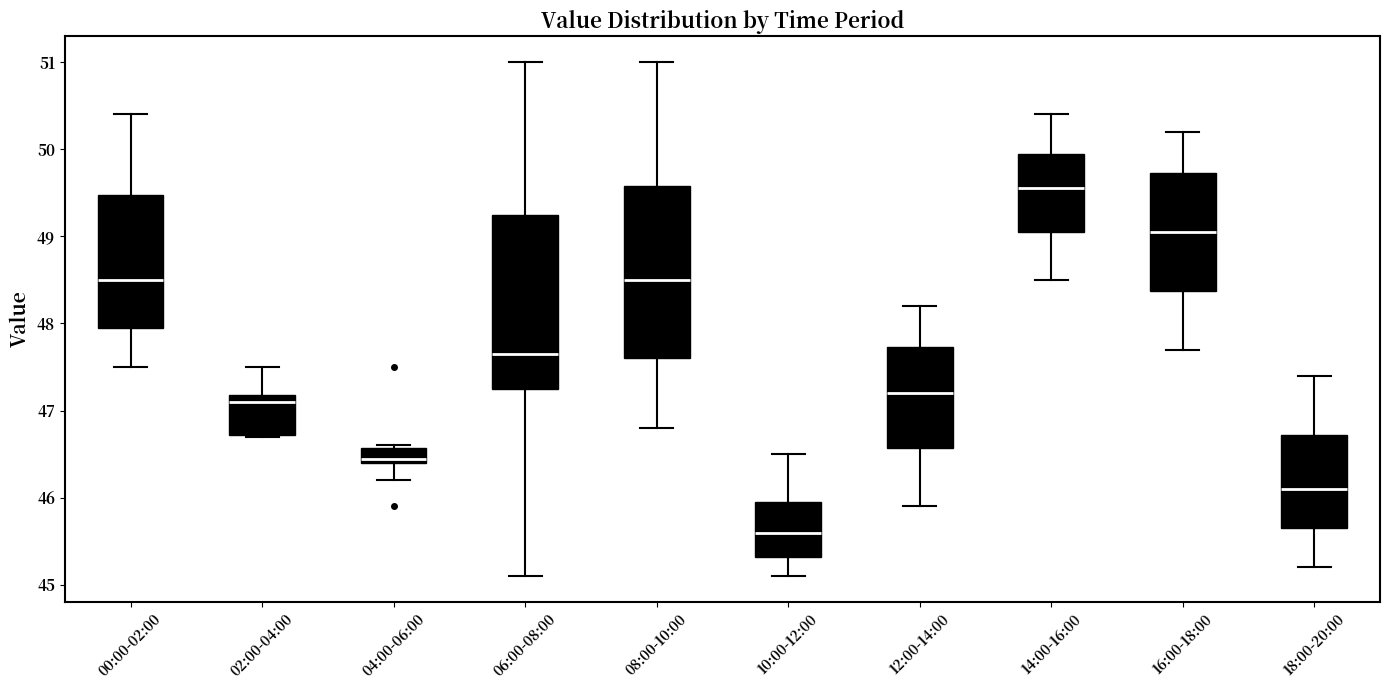

Where does the upper whisker of the box for 00:00-02:00 end on the y-axis? The values are not printed on the chart, so give them approximately, as read against the axis.

50.4